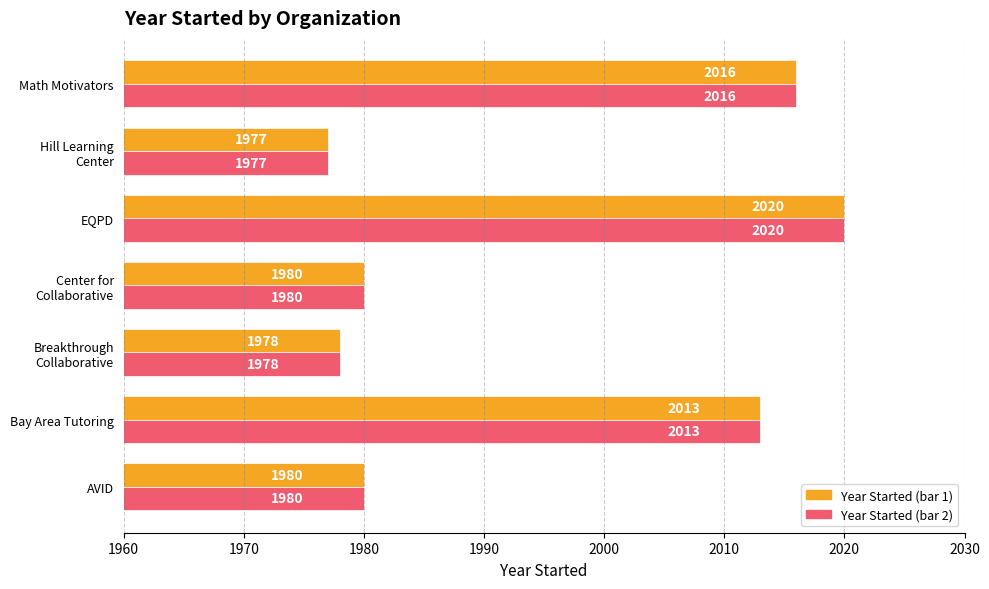

What is the minimum value shown in the chart?

1977